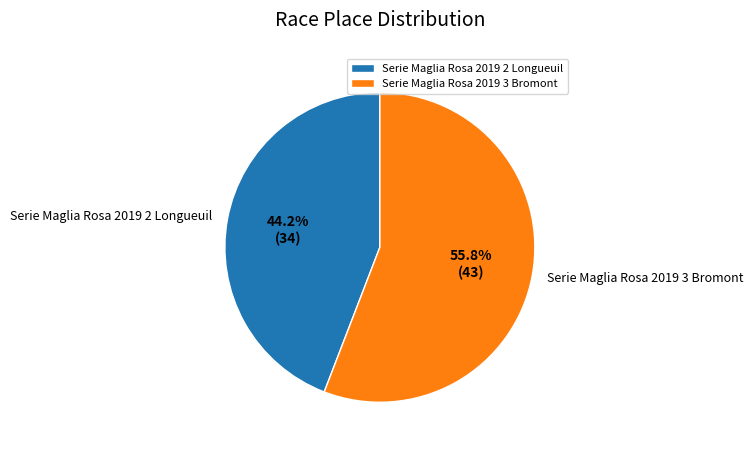

Which has a higher value, Serie Maglia Rosa 2019 2 Longueuil or Serie Maglia Rosa 2019 3 Bromont?

Serie Maglia Rosa 2019 3 Bromont